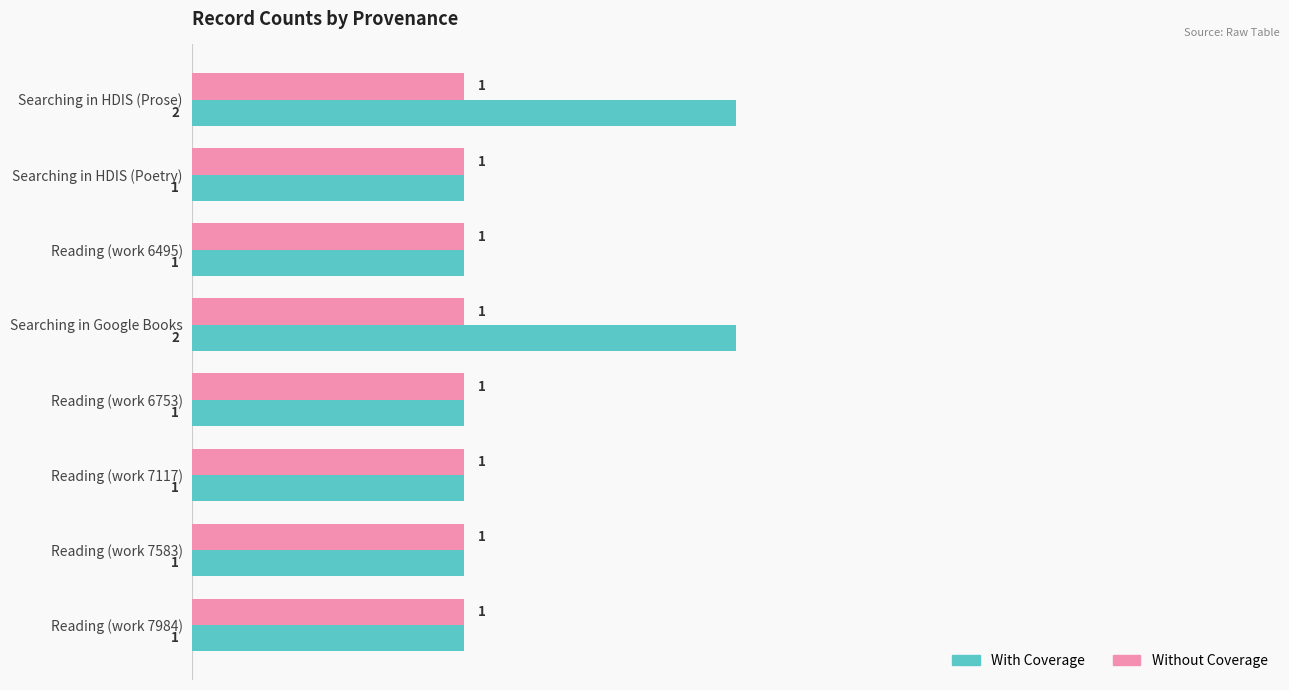

List the series in order of their peak value, lowest first.

Without Coverage, With Coverage